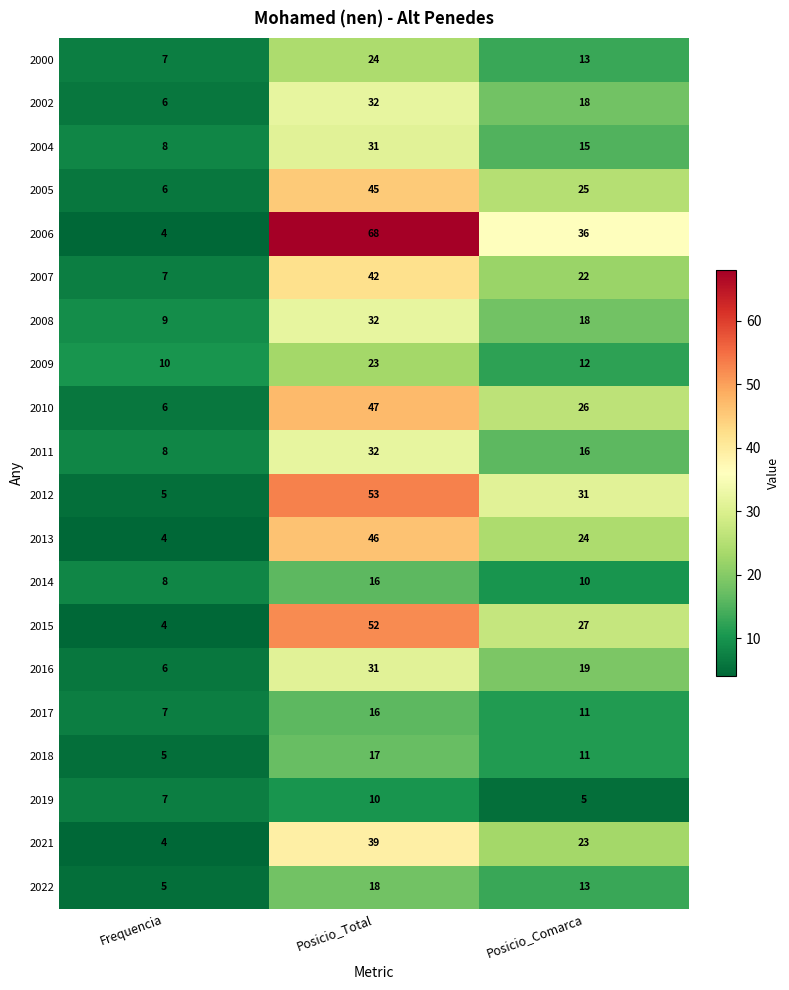

At how many categories does at least one series exceed 40?

1